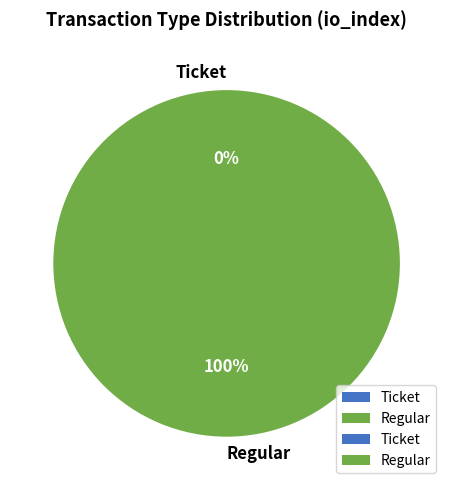

Rank the categories by value from lowest to highest.

Ticket, Regular